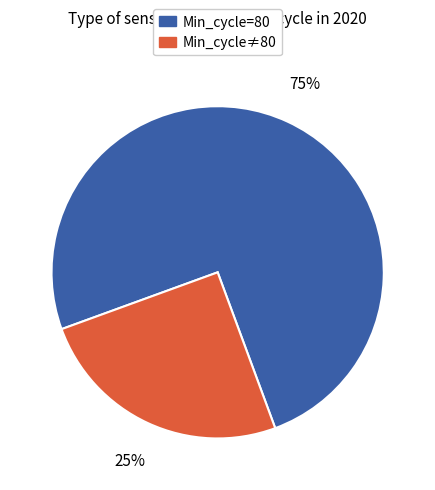

To the nearest percent, what is the average slice percentage?

50%